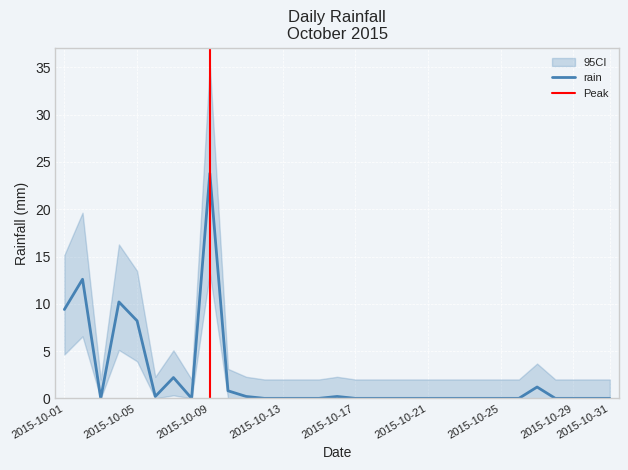

What is the sum of all values?

69.0